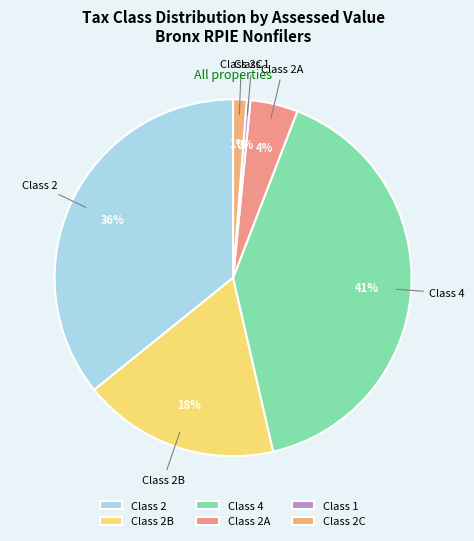

To the nearest percent, what portion does Class 4 represent?

41%